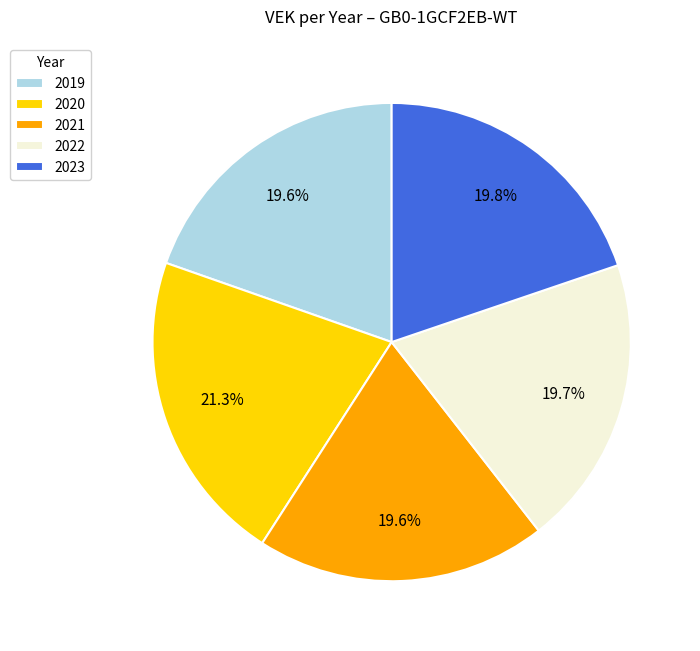

Which category has the biggest portion of the pie?

2020